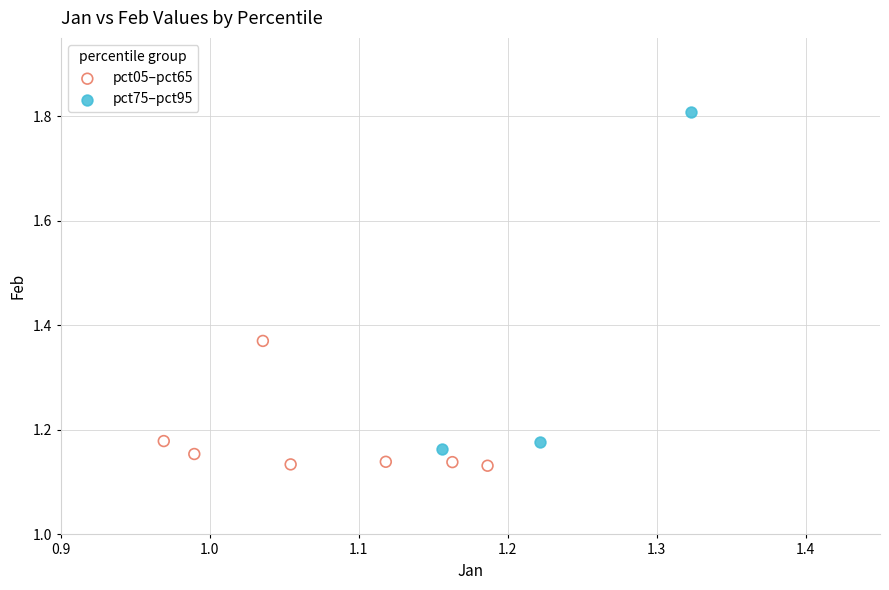

What are all the series names shown in the legend?

pct05–pct65, pct75–pct95